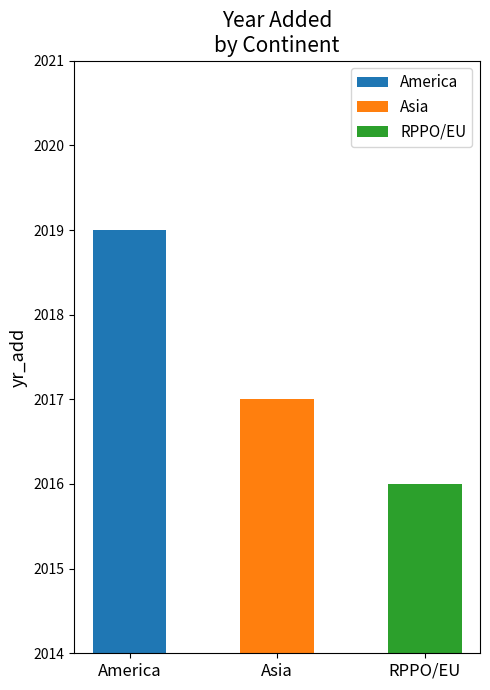

The value at America is 2019. True or false?

True